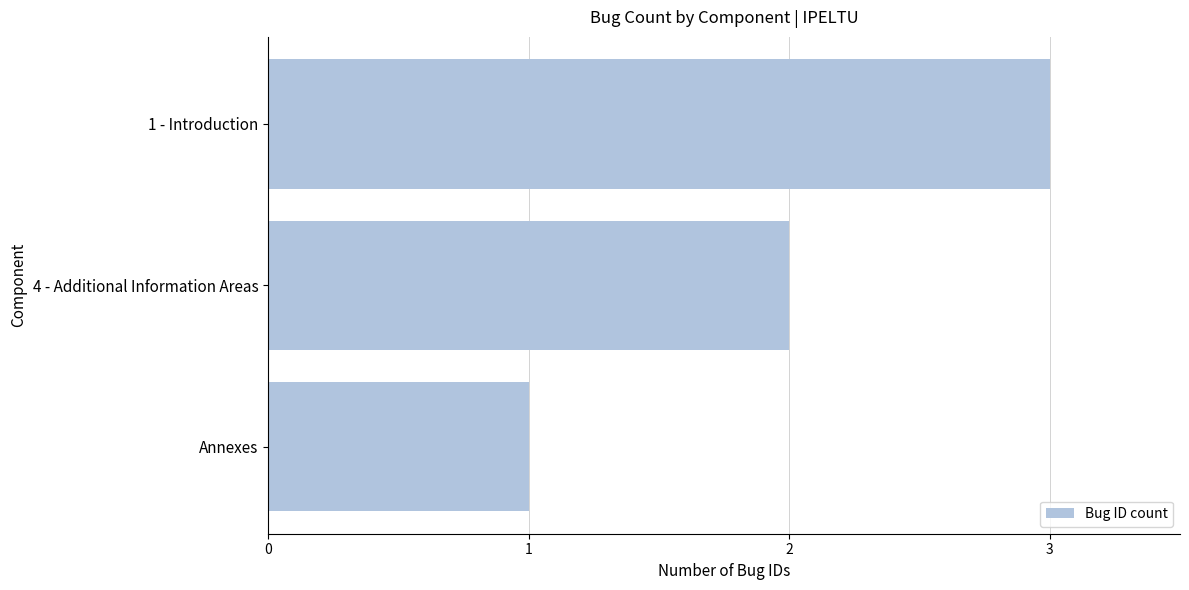

Is it true that the value at 1 - Introduction is 3?

True